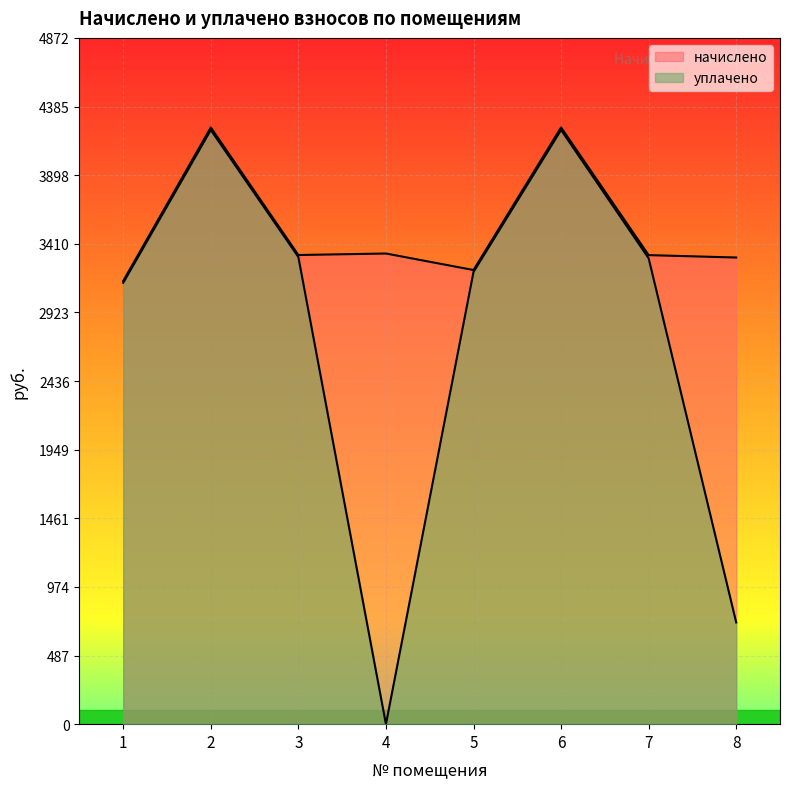

How many values in the начислено series are below 3331?

4